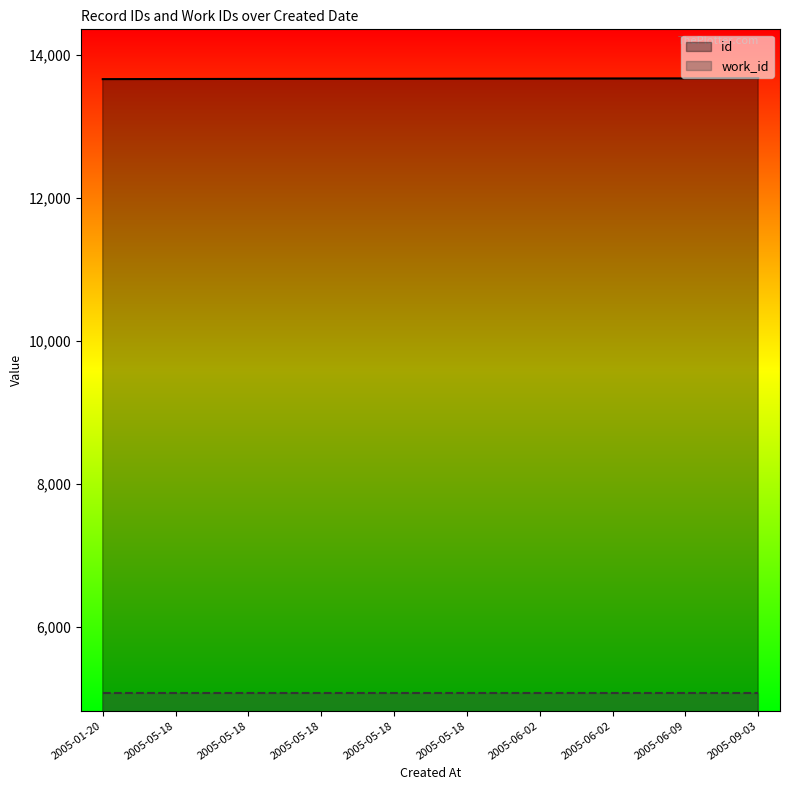

What is the average value?

13668